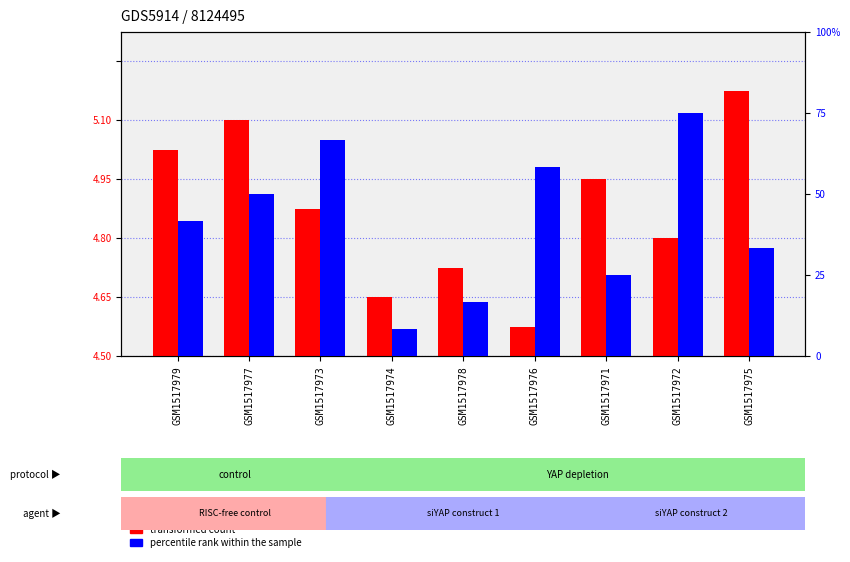

At which category does the chart reach its minimum across all series?

GSM1517976